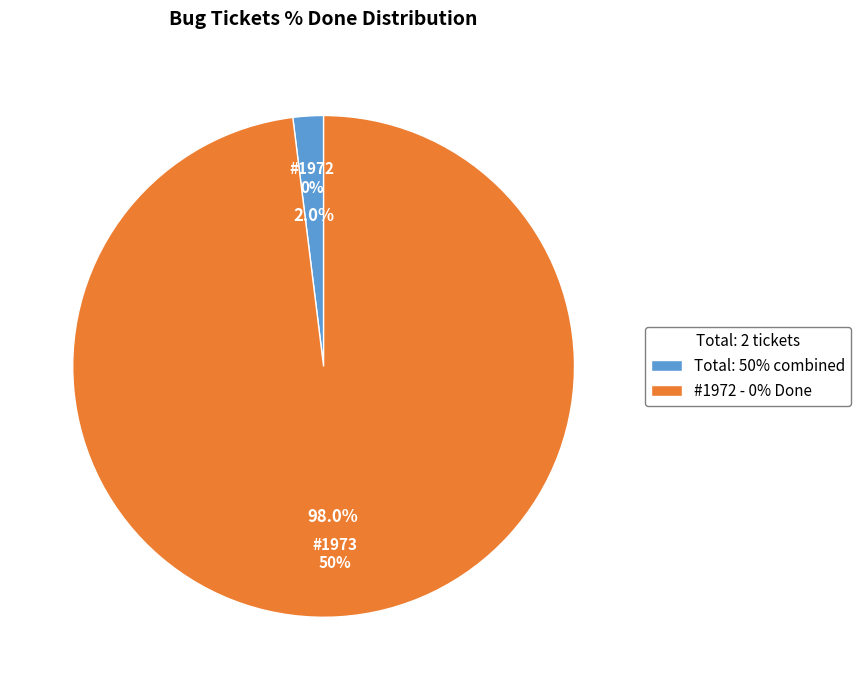

Which category has the smallest portion of the pie?

1972